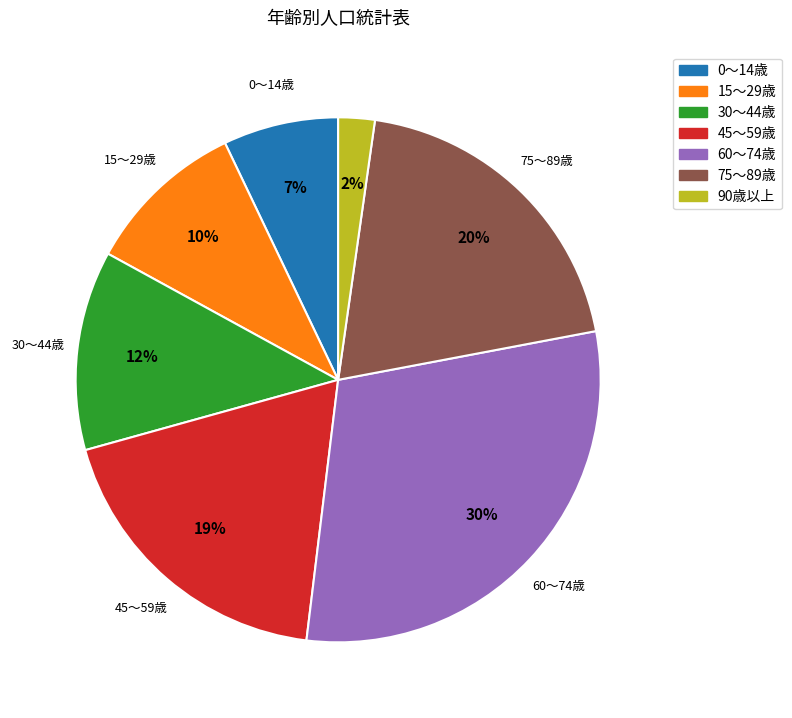

Which has a higher value, 30～44歳 or 0～14歳?

30～44歳